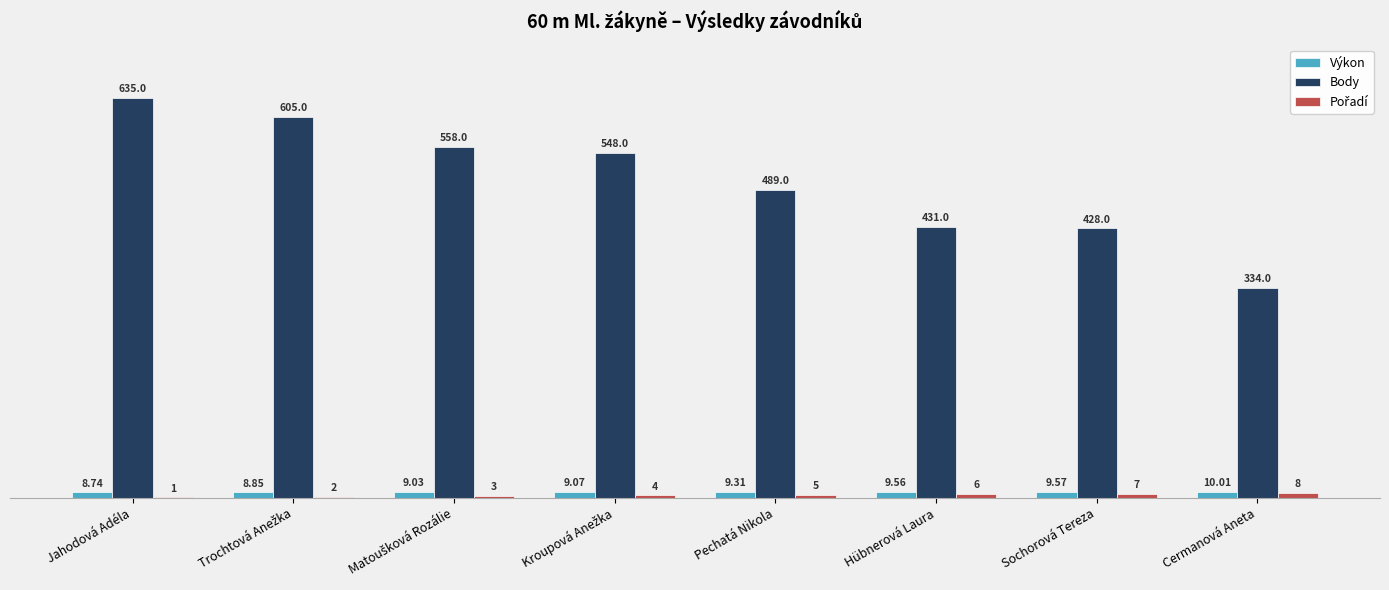

Are the bars horizontal?

No